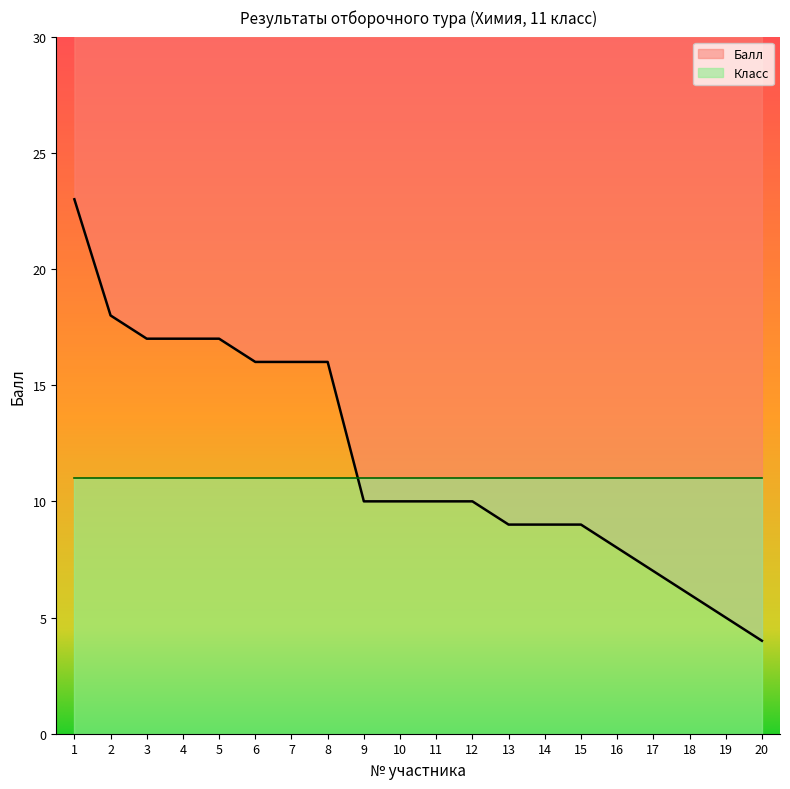

How many distinct data groups are displayed?

1